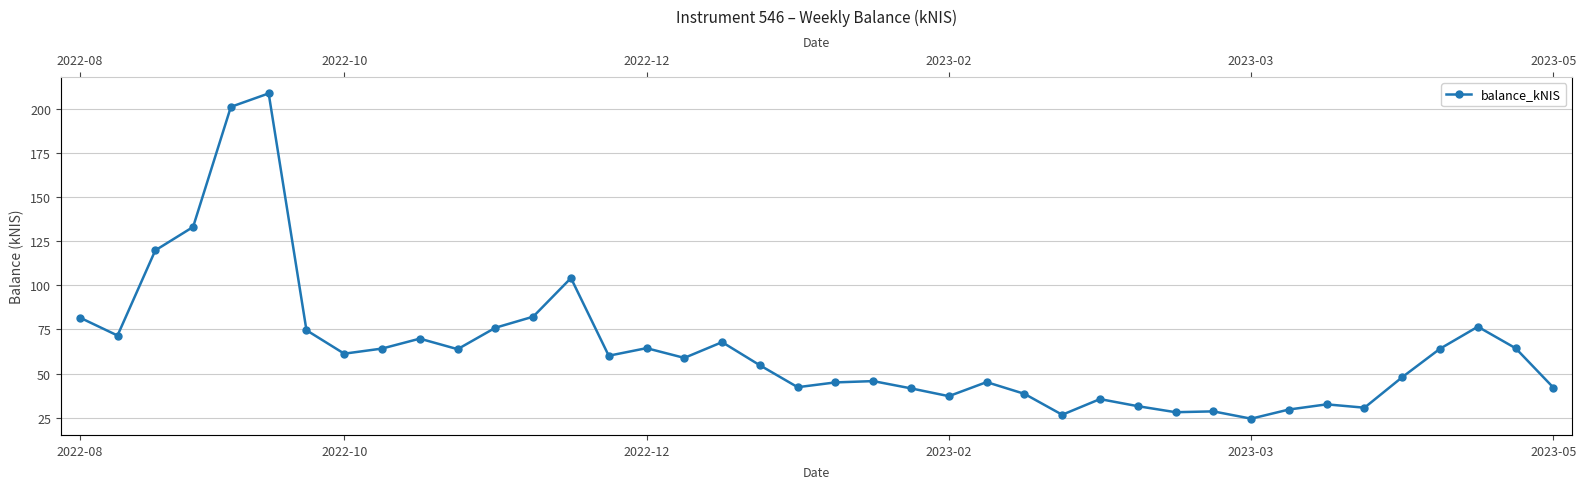

What is the difference between the maximum and minimum values?

184.3